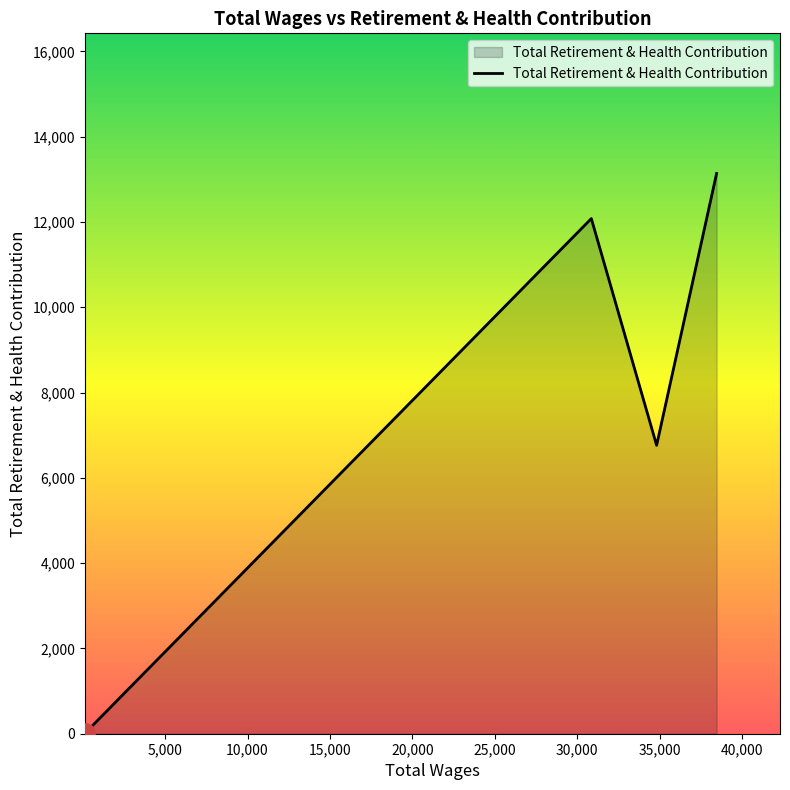

What is the maximum value shown in the chart?

13137